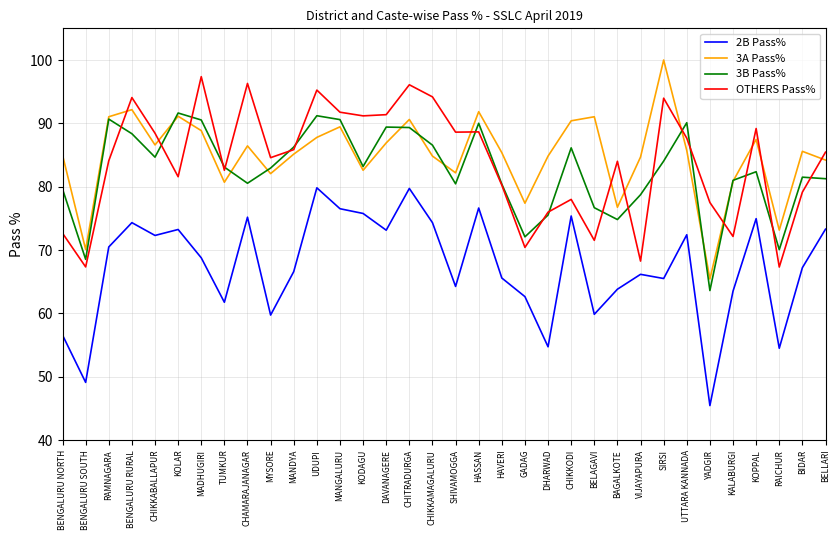

What position from the right is BIDAR?

2